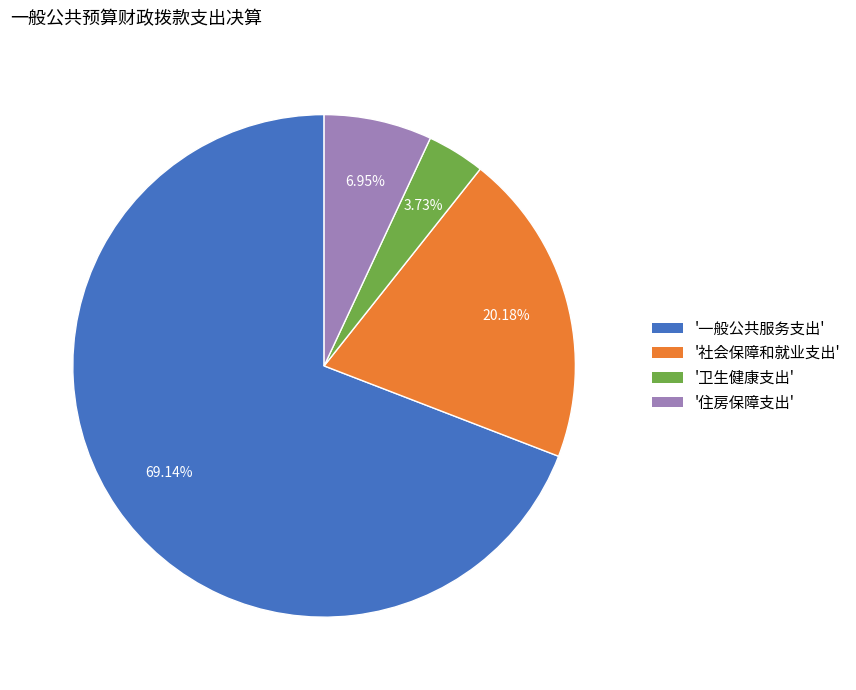

What is the largest slice in the pie chart?

'一般公共服务支出'